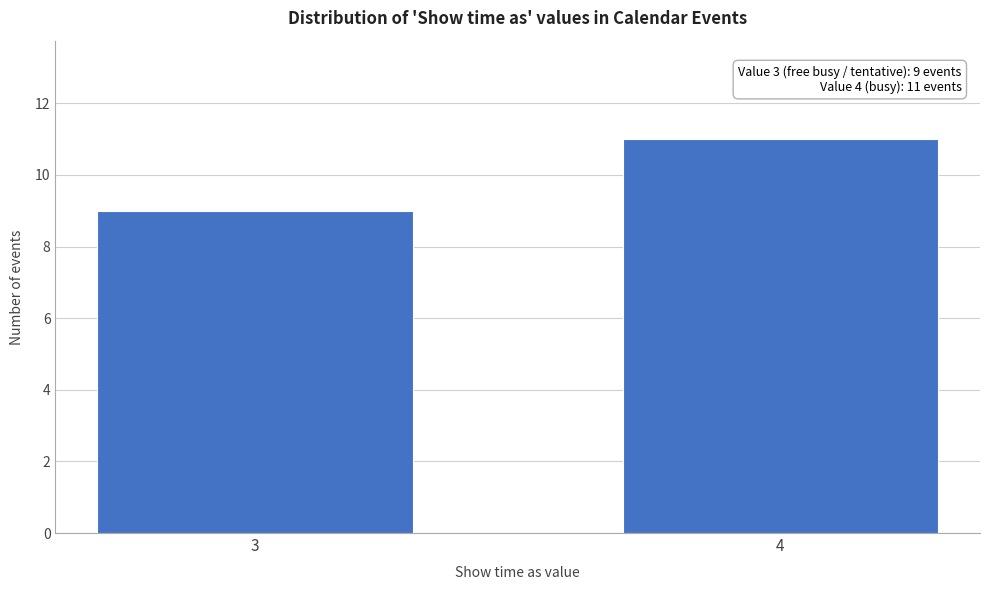

Reading right to left, list all the values displayed in this chart.

4=11	3=9